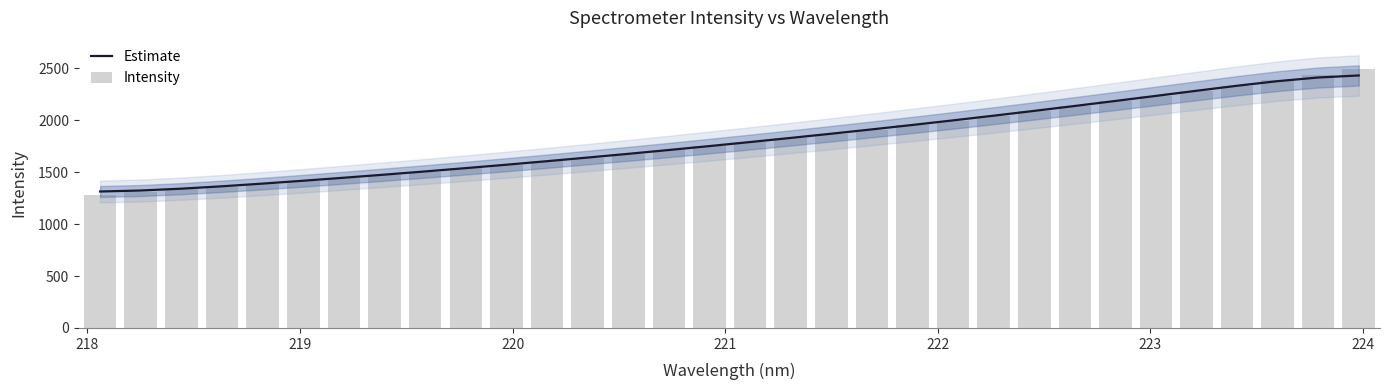

What is the maximum value for Estimate?

2430.7